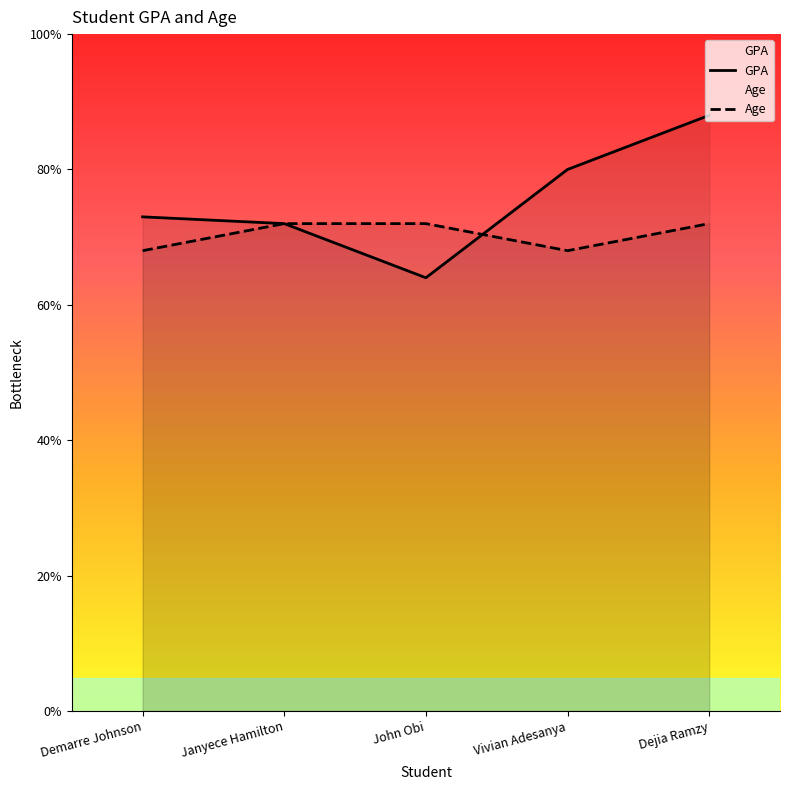

Reading right to left, list all the values displayed in this chart.

GPA: 22.0	20.0	16.0	18.0	18.2
Age: 18.0	17.0	18.0	18.0	17.0